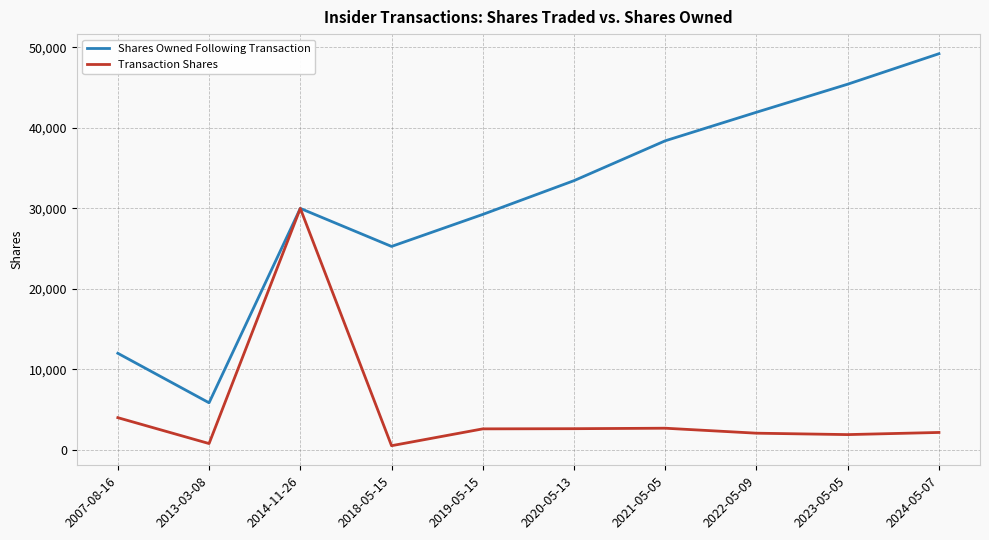

In Shares Owned Following Transaction, how many points are higher than both neighbors (excluding endpoints)?

1